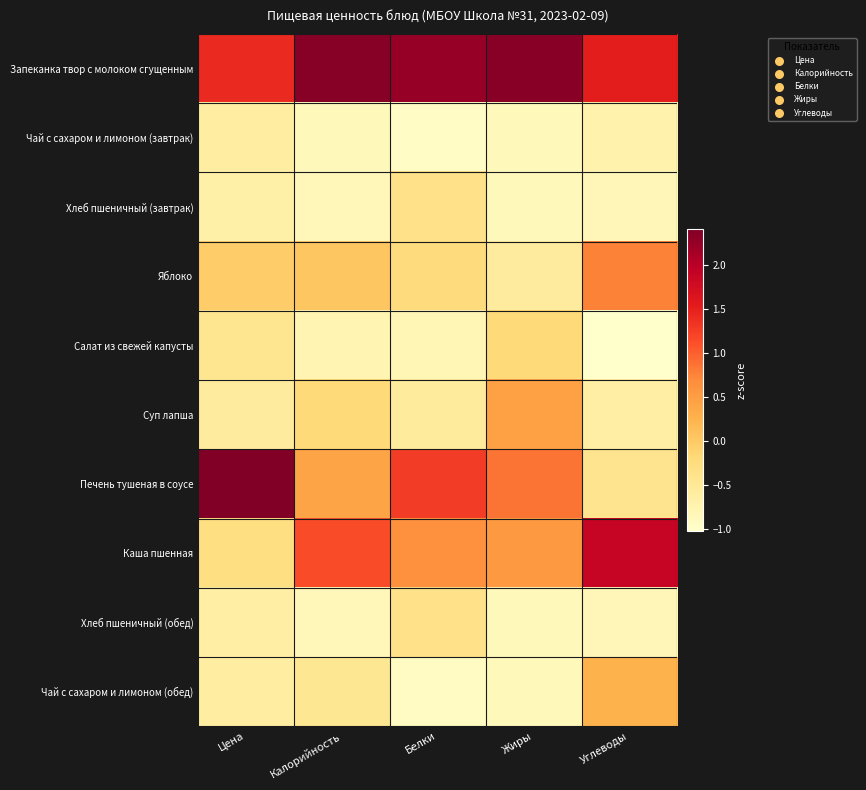

At which category does the chart reach its minimum across all series?

Углеводы